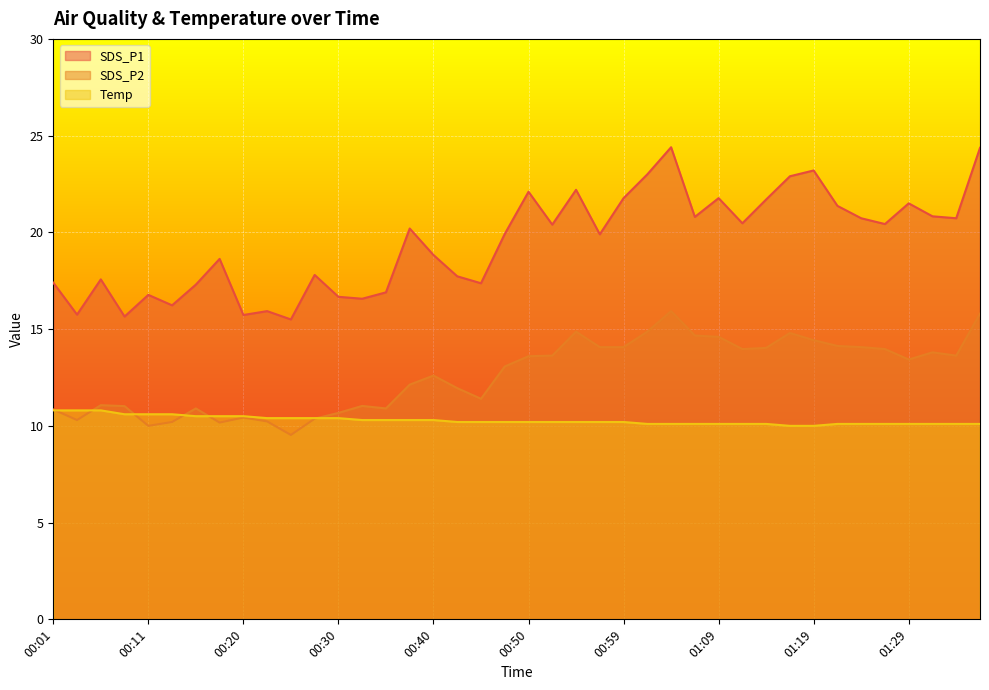

How many lines are shown in the chart?

3